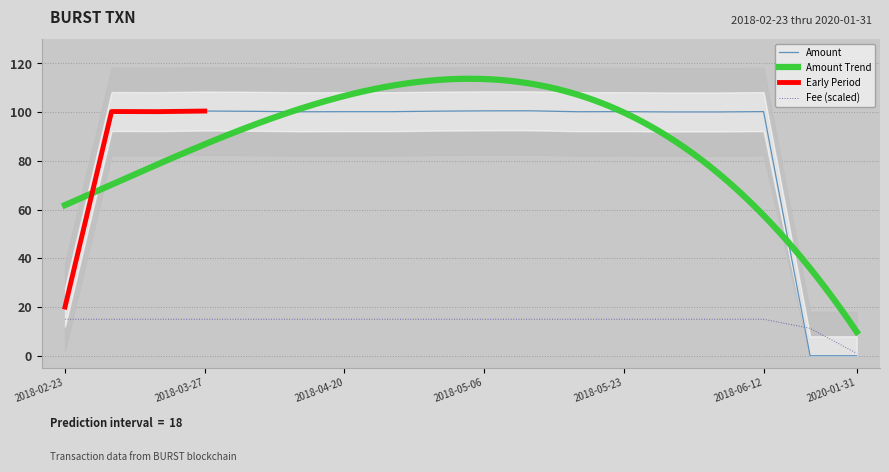

The value of Amount at 2018-05-28 is 160.9. True or false?

False